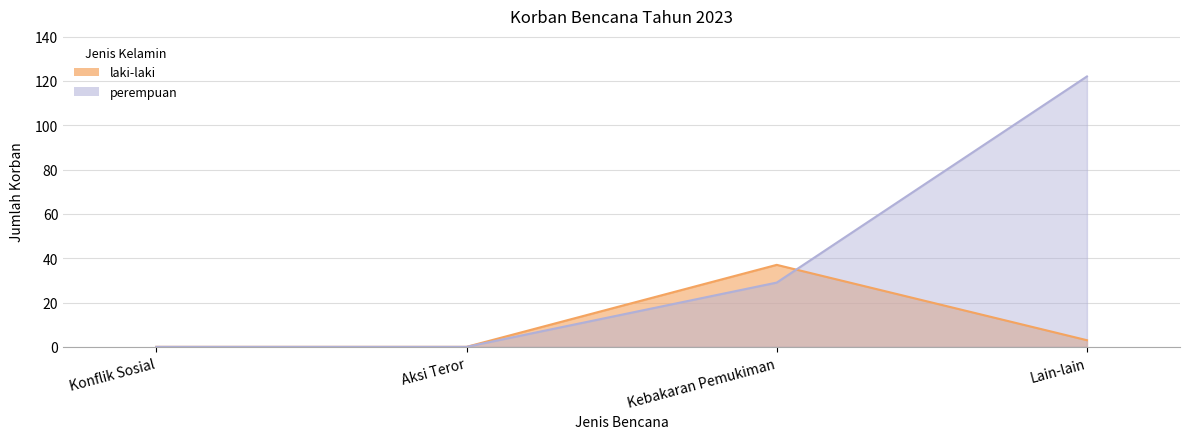

The perempuan series shows 38 at Kebakaran Pemukiman. True or false?

False